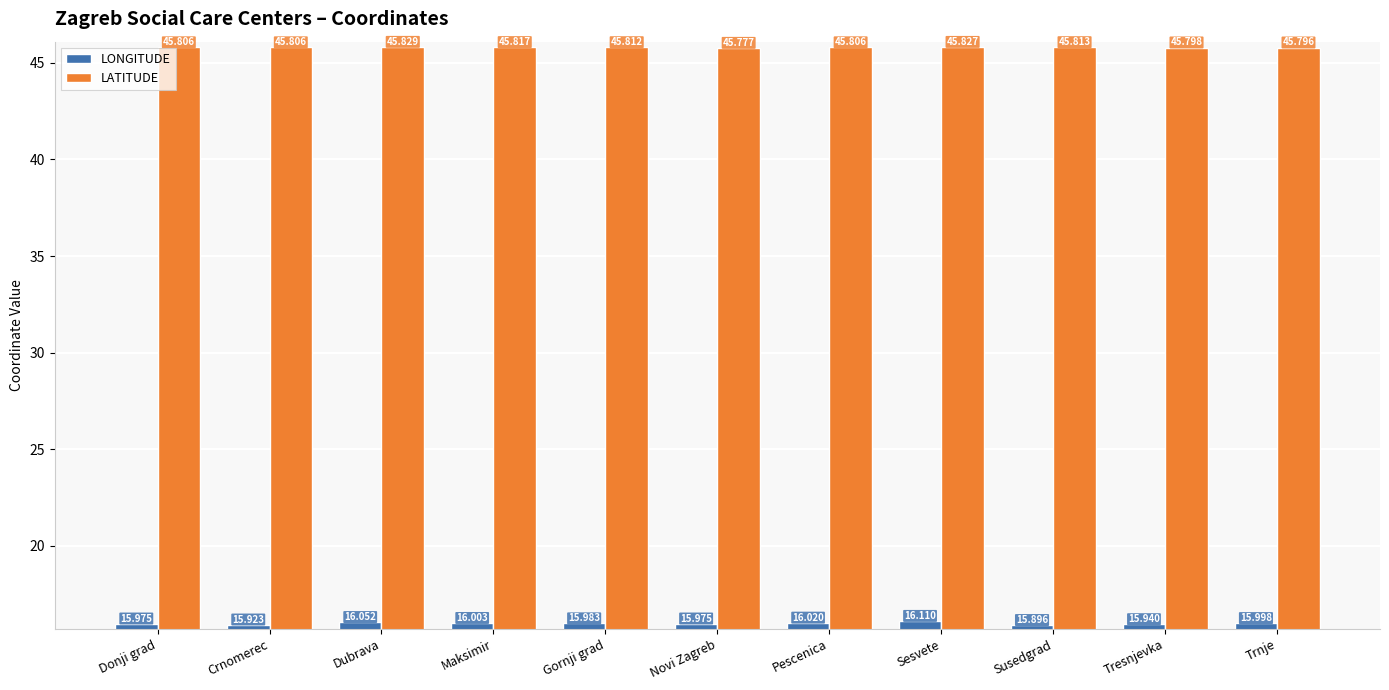

What is the average value of the LONGITUDE series?

16.0